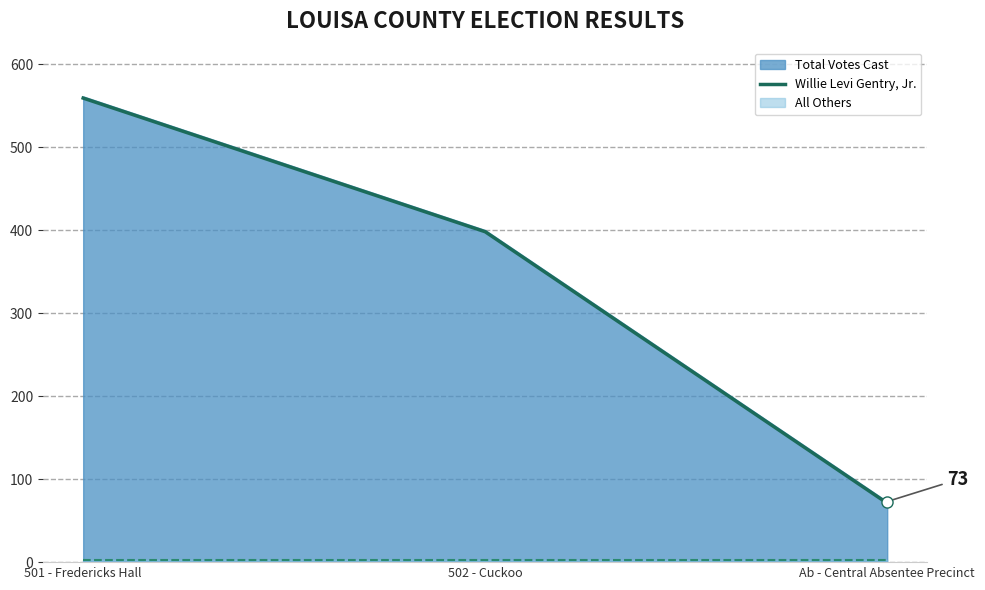

Is it true that the value at 501 - Fredericks Hall is 559?

True